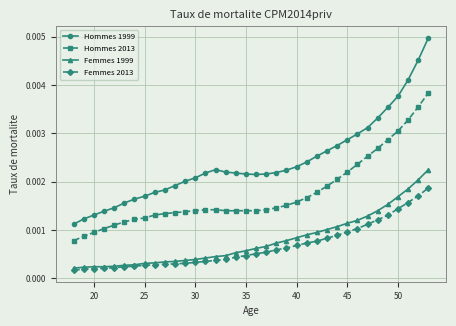

How many lines are shown in the chart?

4